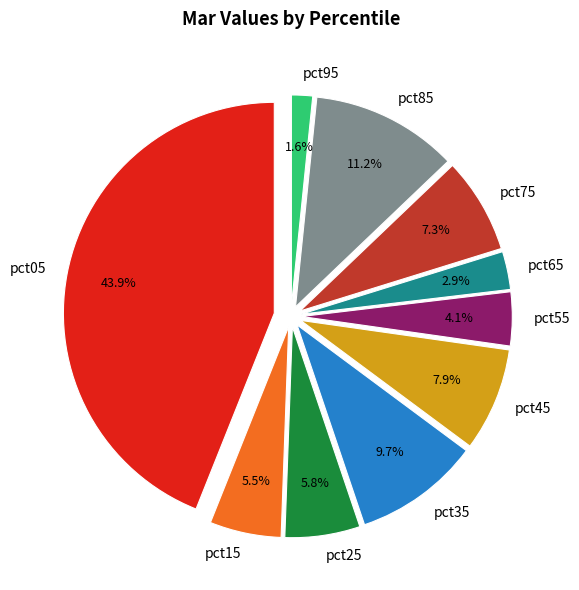

To the nearest percent, what is the combined percentage of pct45 and pct65?

11%